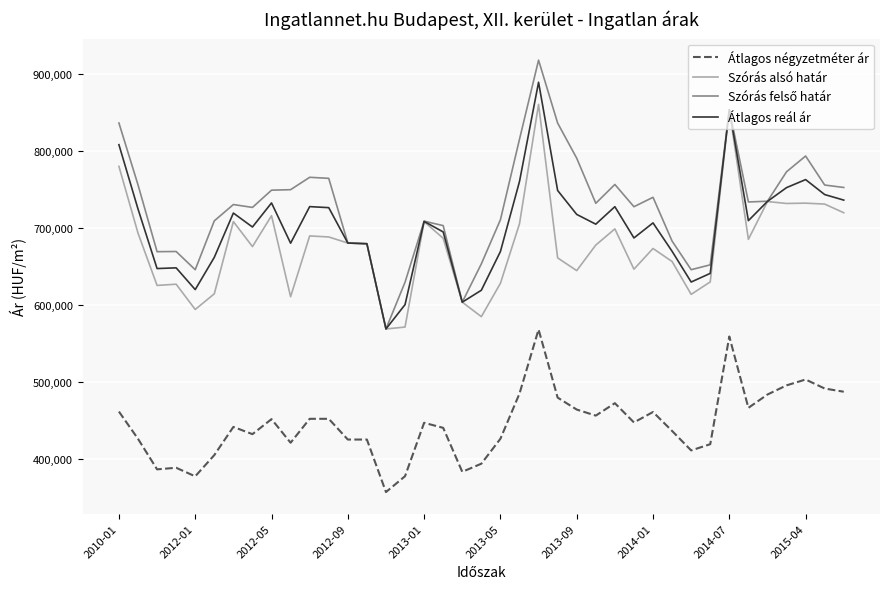

True or false: Átlagos négyzetméter ár and Átlagos reál ár cross at least once.

False